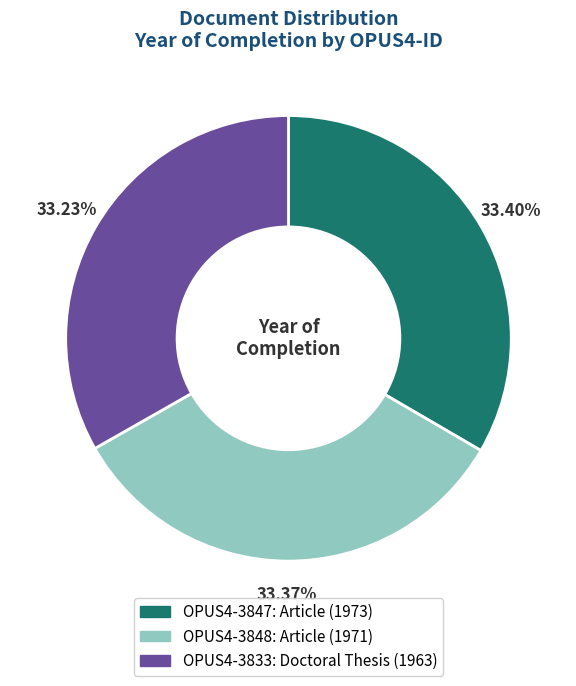

How many slices are in this pie chart?

3